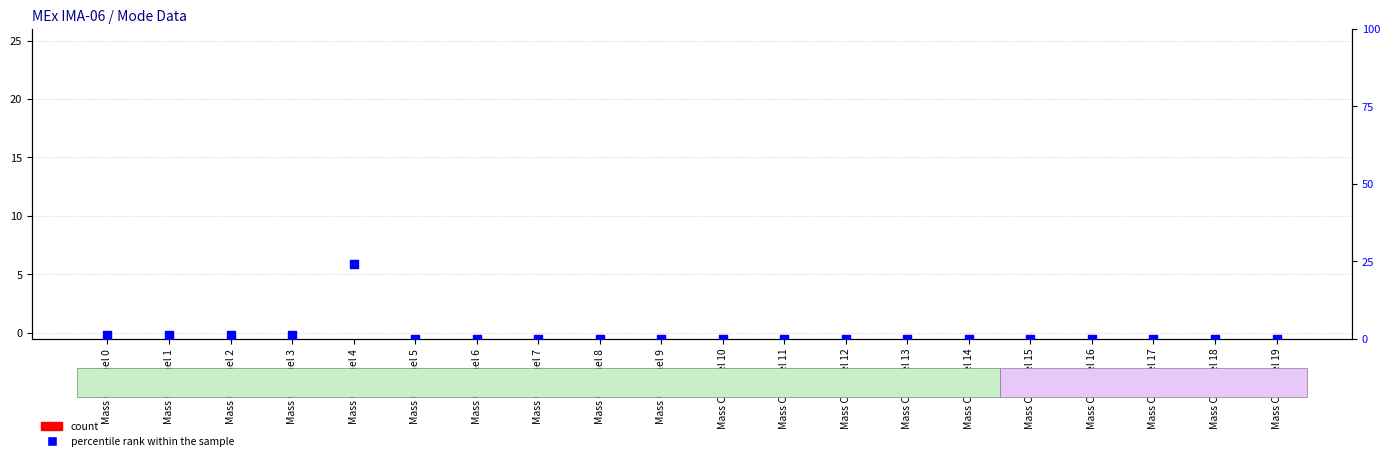

Which series has the widest spread of Y values?

percentile rank within the sample